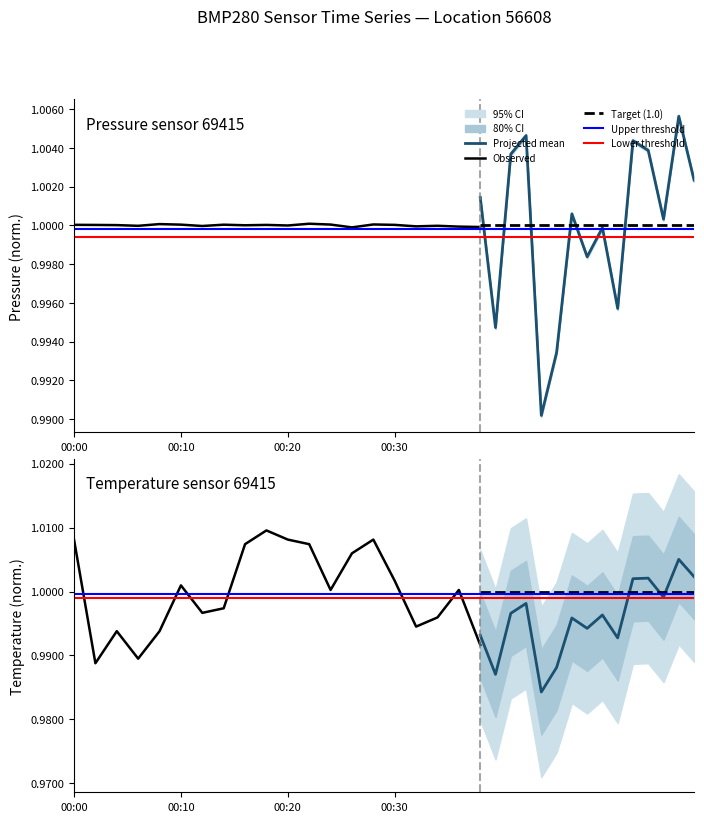

True or false: temperature has a value of 1.0 at 12.

True